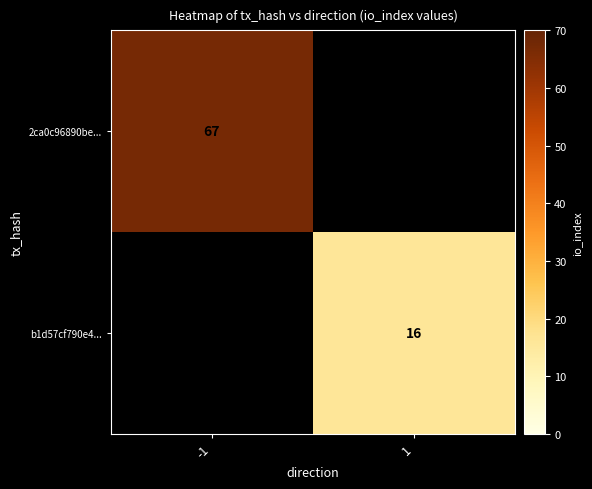

The 2ca0c96890be... series shows 67 at -1. True or false?

True